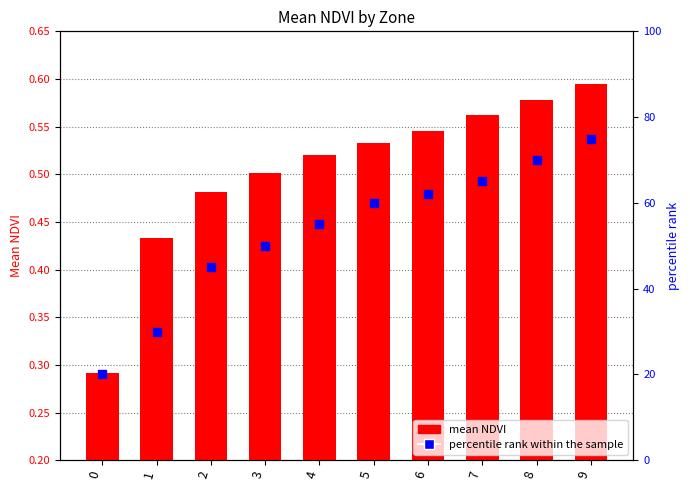

Which series has the largest total across all categories?

percentile rank within the sample